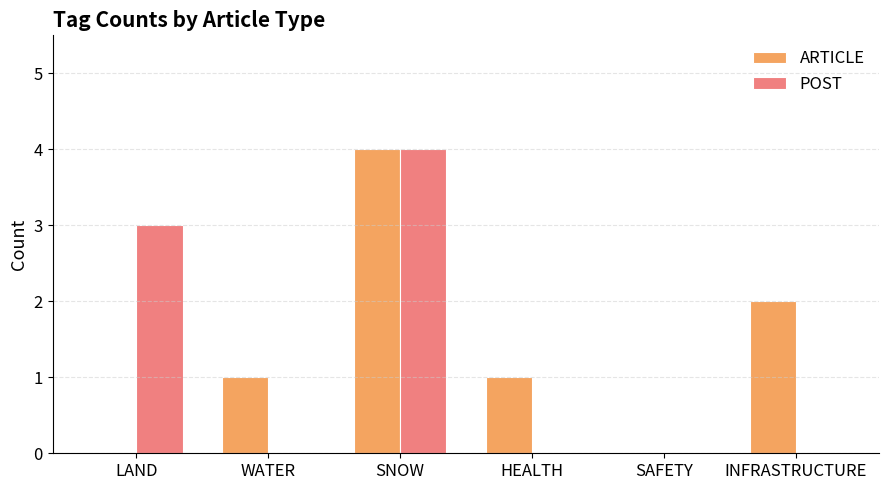

Between LAND and INFRASTRUCTURE, which series saw the biggest shift?

POST